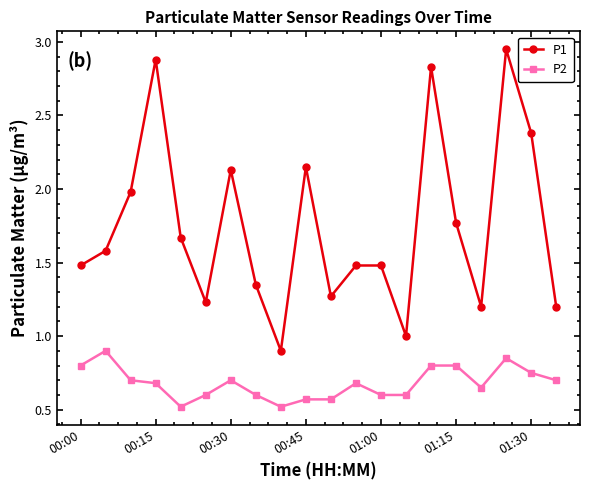

True or false: P2 has more than 1 interior local peaks.

True